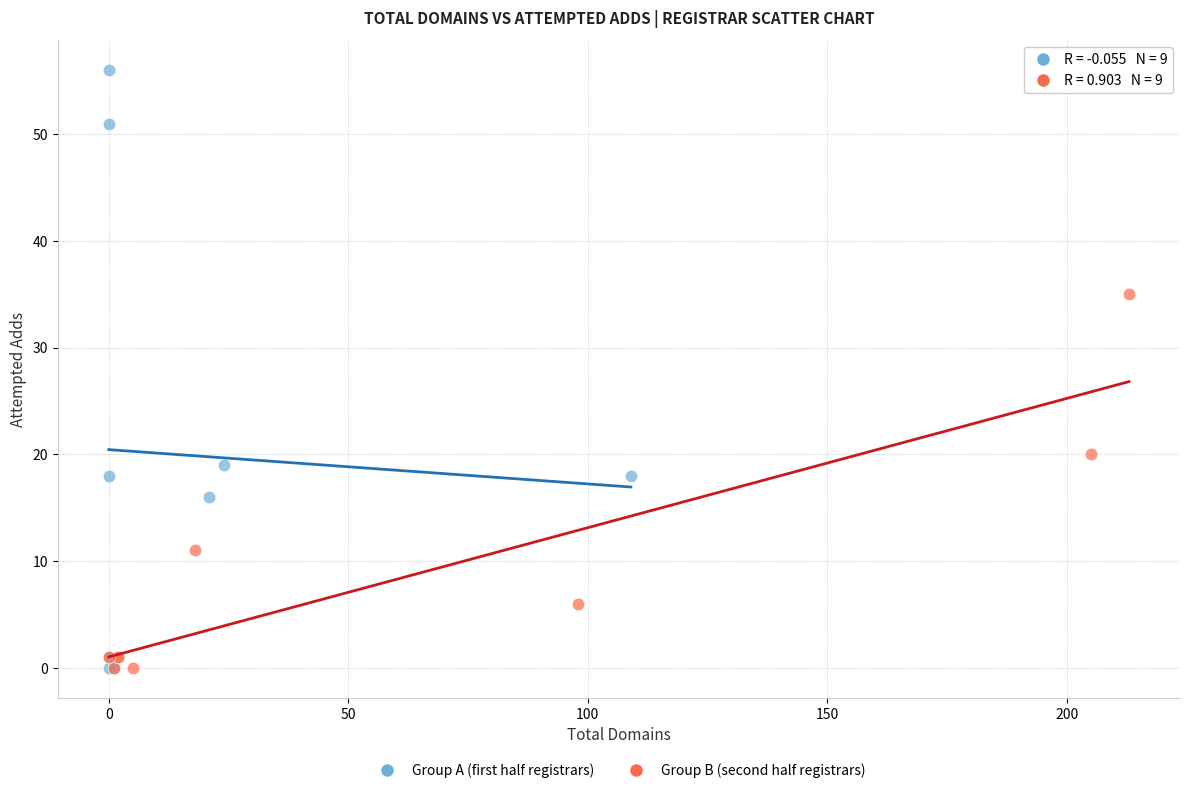

Which series contains the highest Y value?

Group A (first half registrars)